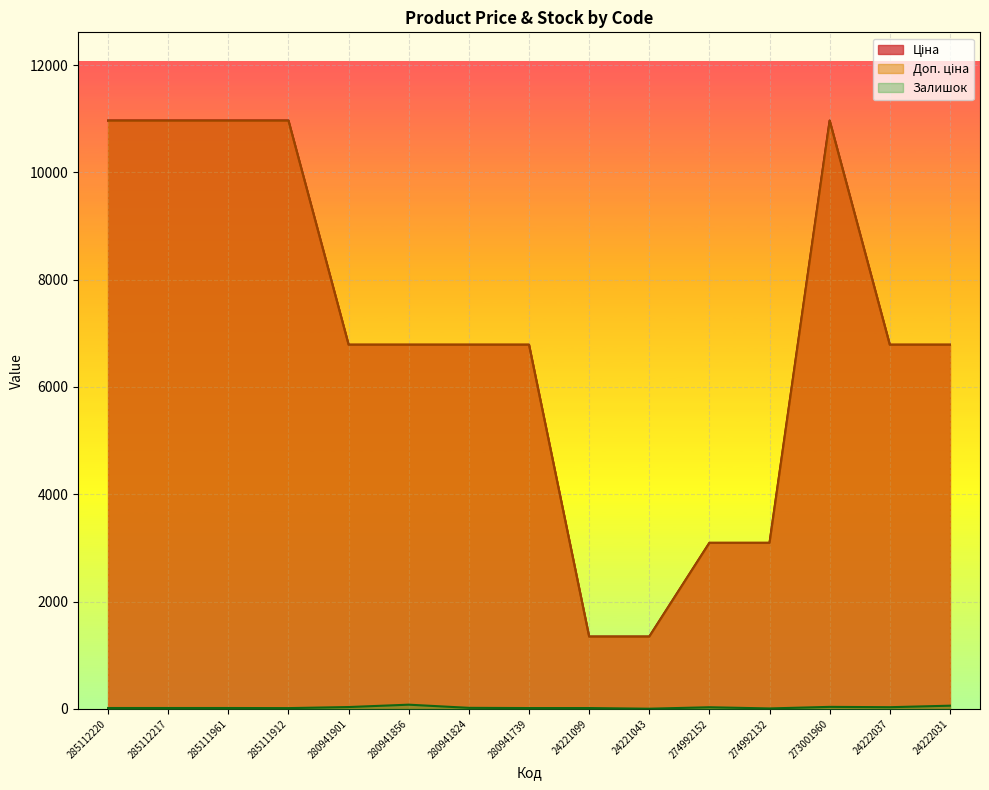

What is the lowest value of the Ціна series?

1347.9